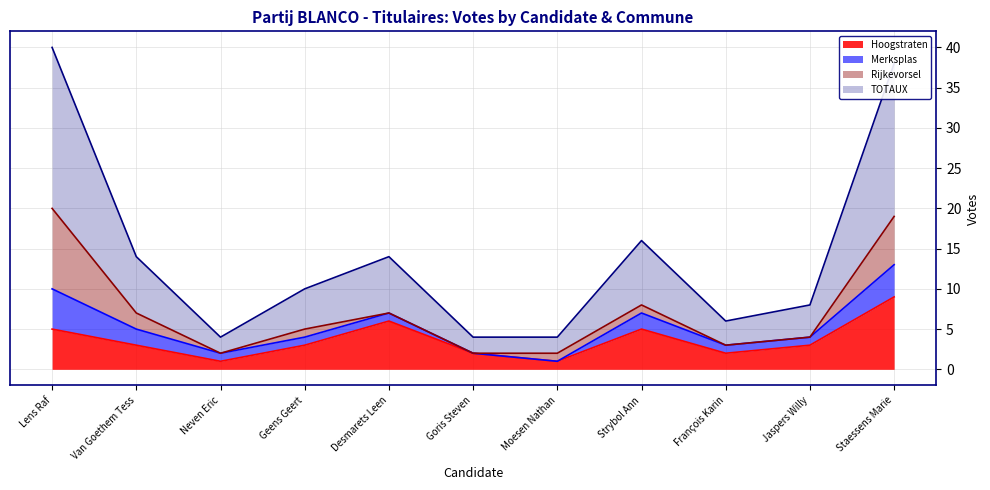

What is the total value across all series at Desmarets Leen?

14